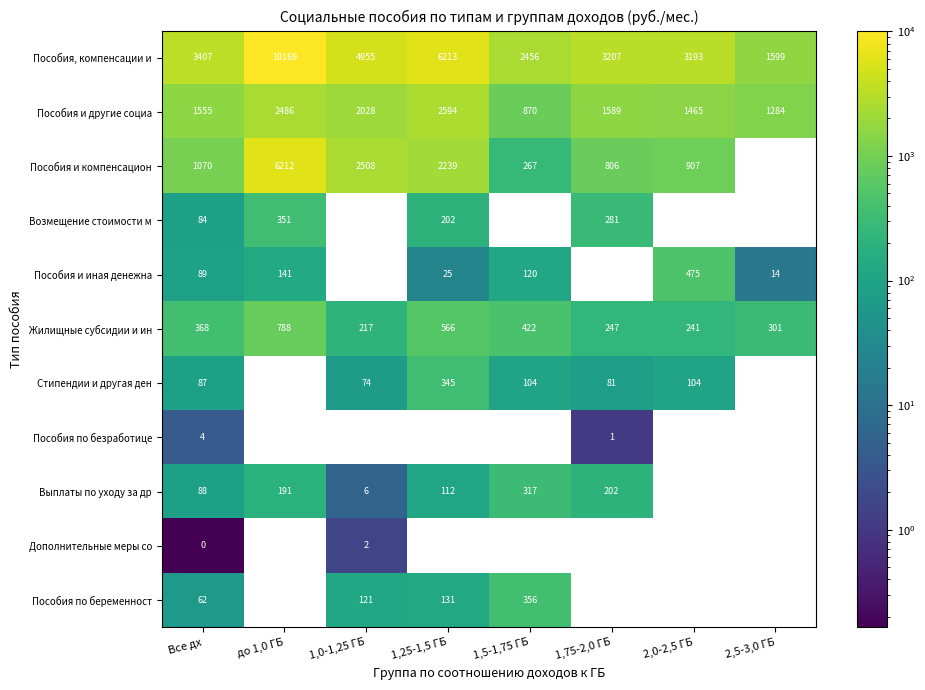

What is the maximum value shown in the chart?

10168.8